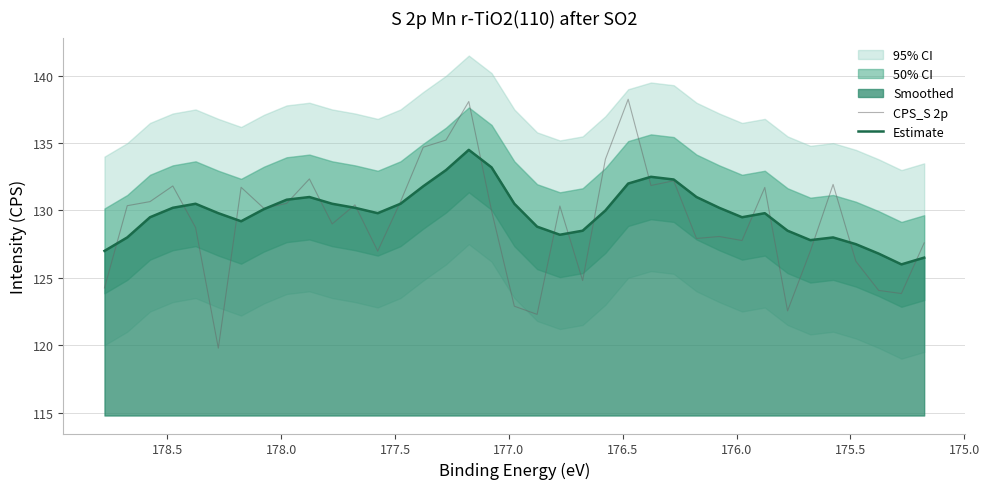

In CPS_S 2p, how many points are higher than both neighbors (excluding endpoints)?

11